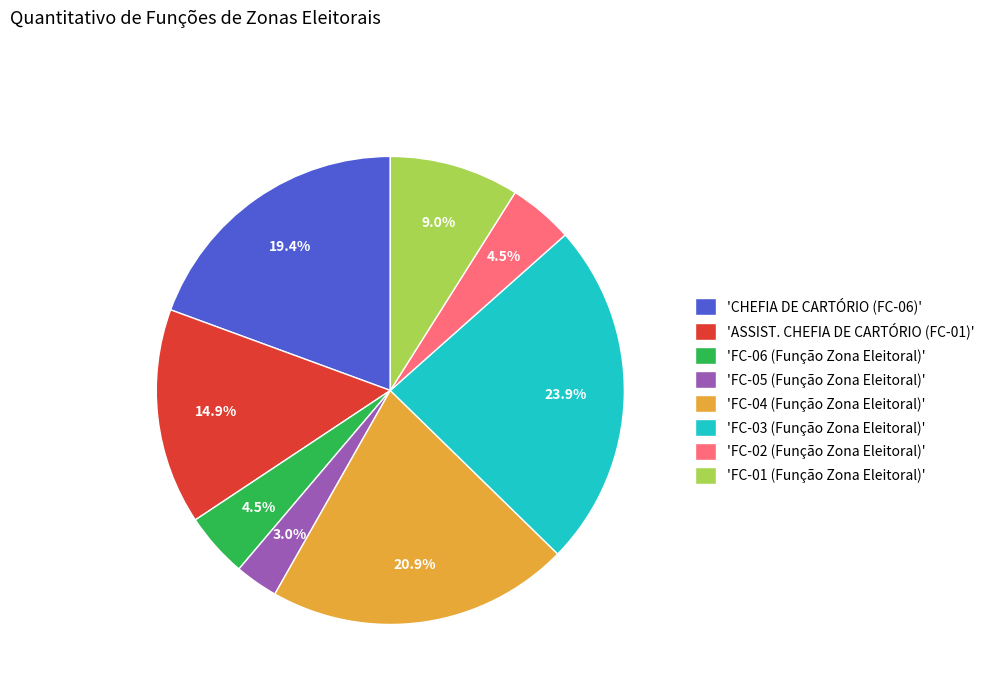

What percentage is NOT represented by 'CHEFIA DE CARTÓRIO (FC-06)'?

80.6%